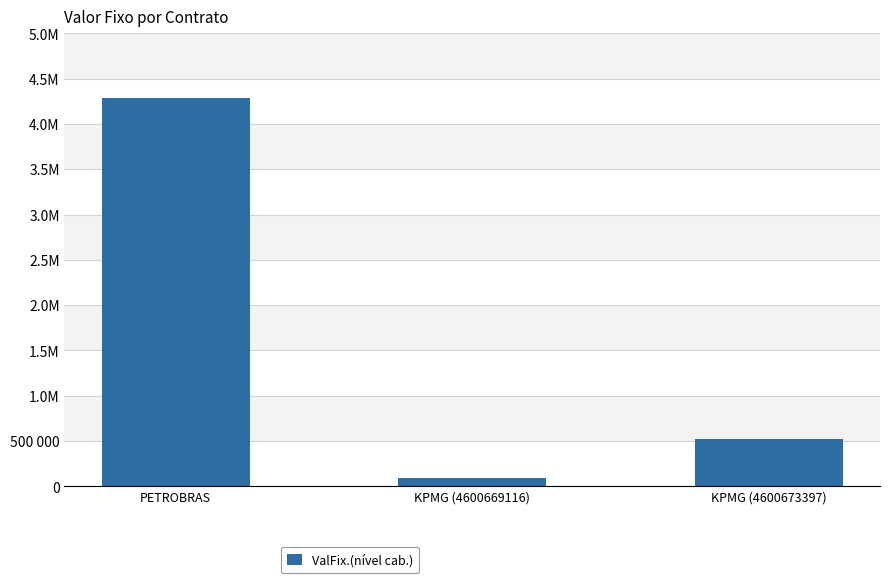

Which has a higher value, KPMG (4600673397) or PETROBRAS?

PETROBRAS